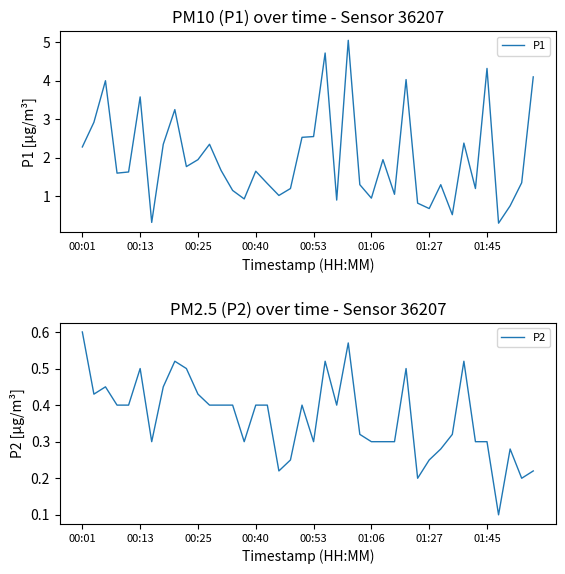

Does the chart display data point markers on the line(s)?

No